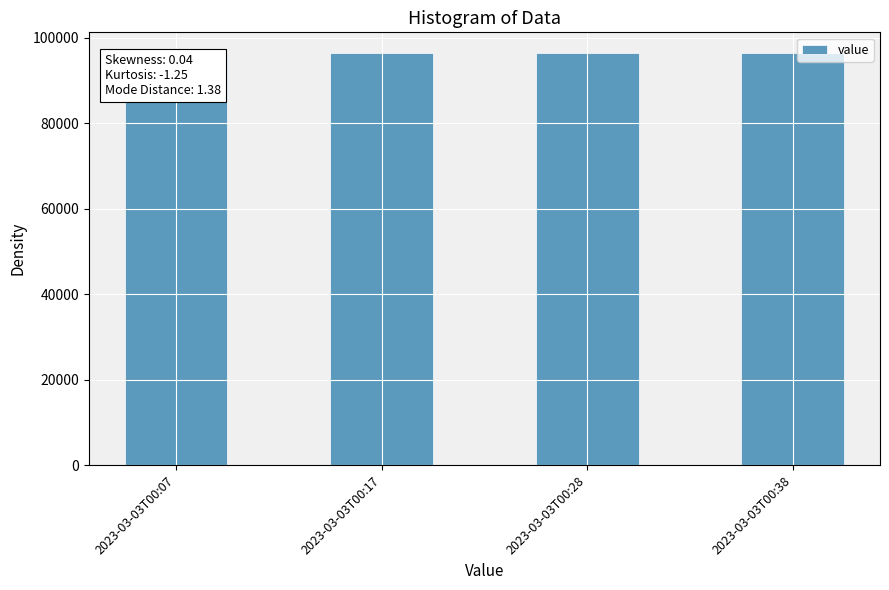

The value at 2023-03-03T00:07 is 96439.5. True or false?

True